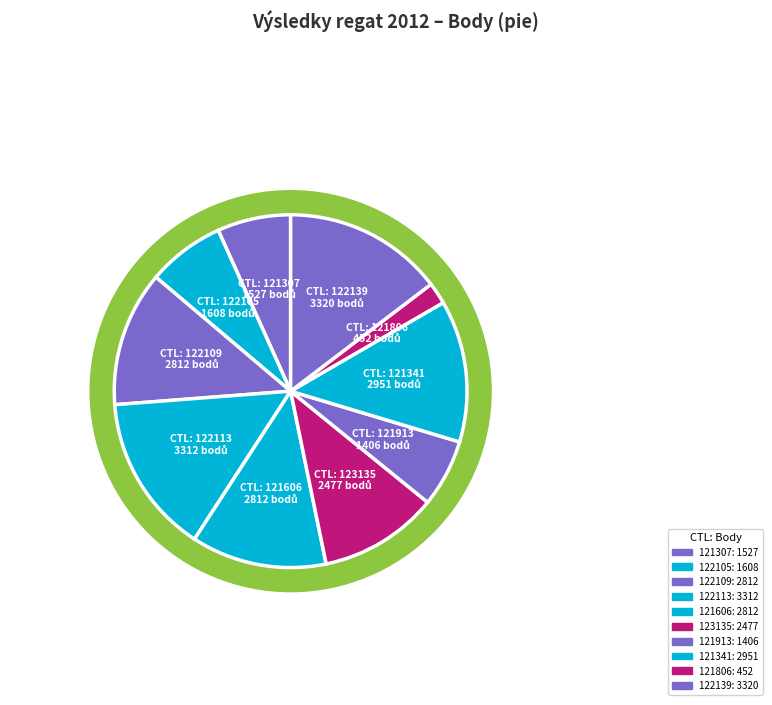

How many segments does this pie chart have?

10